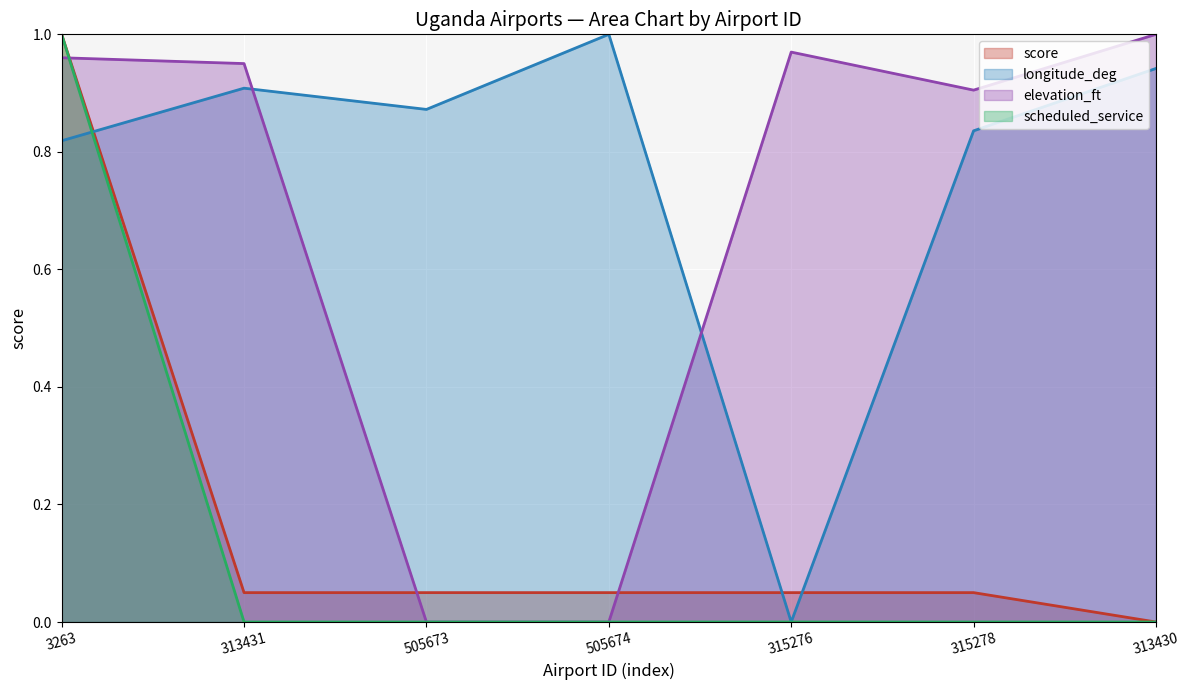

Is it true that scheduled_service equals 0.4 at 505674?

False